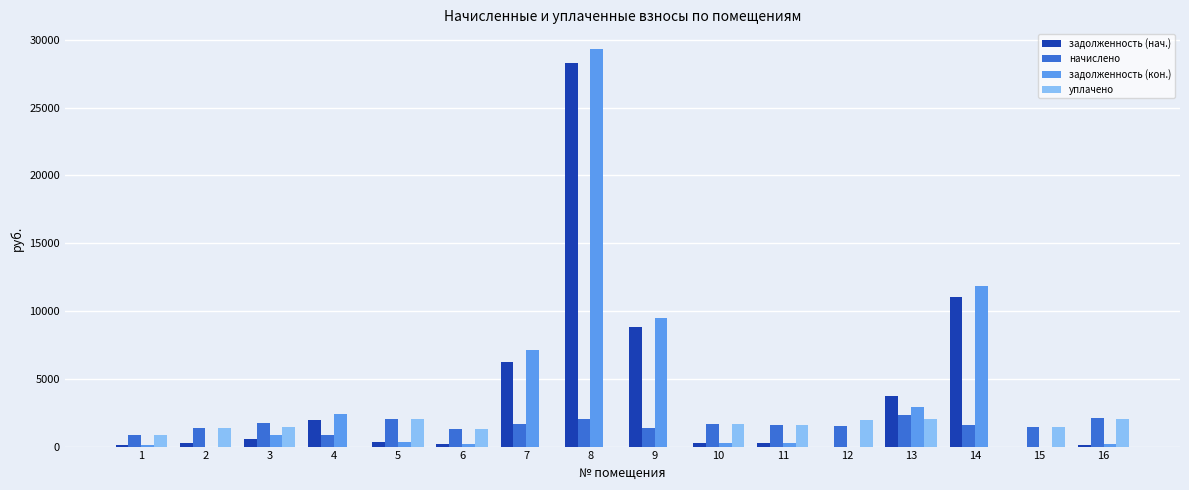

What is the sum of all уплачено values?

17733.1